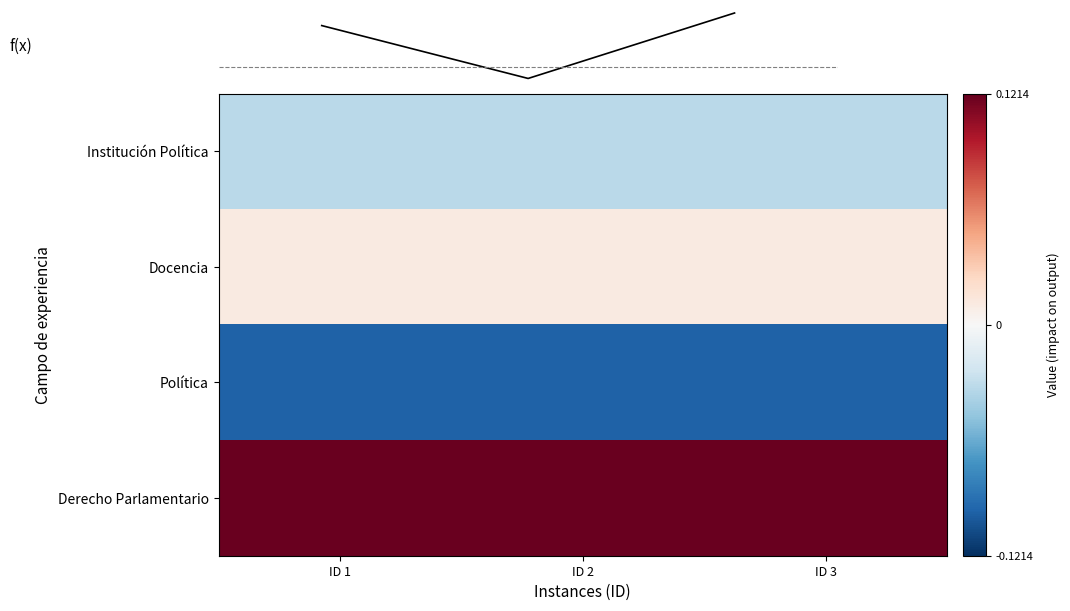

At which category is the sum across all series the highest?

ID 3